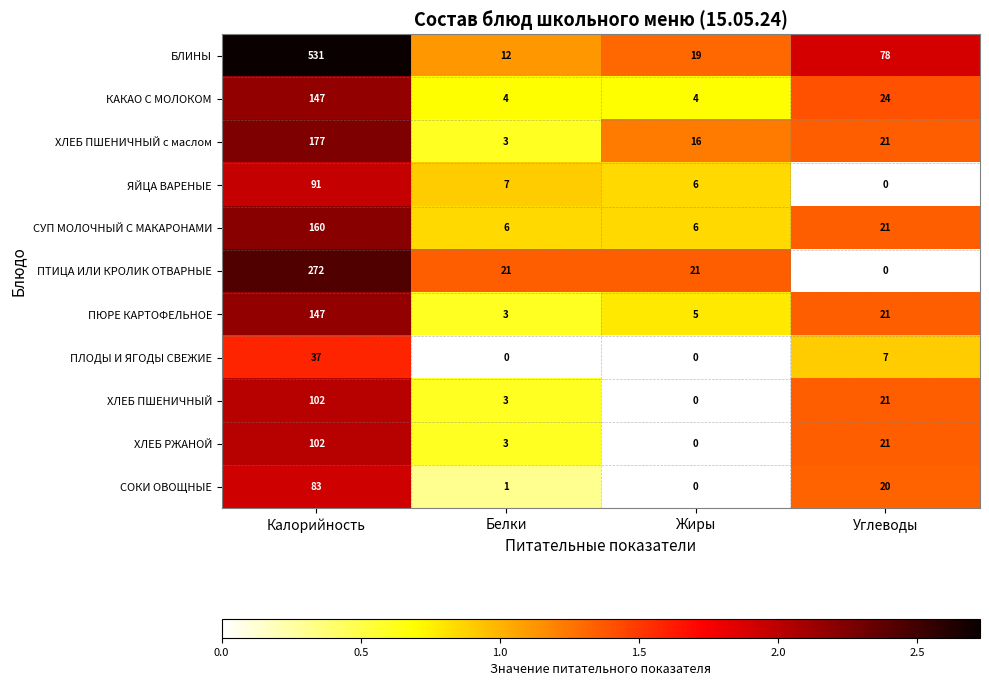

Which category has the highest value in the ПЛОДЫ И ЯГОДЫ СВЕЖИЕ series?

Калорийность